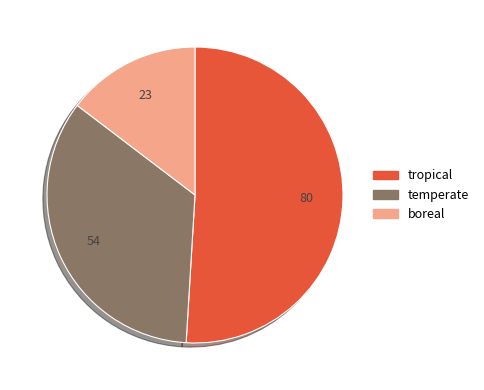

Which slice is the smallest?

boreal